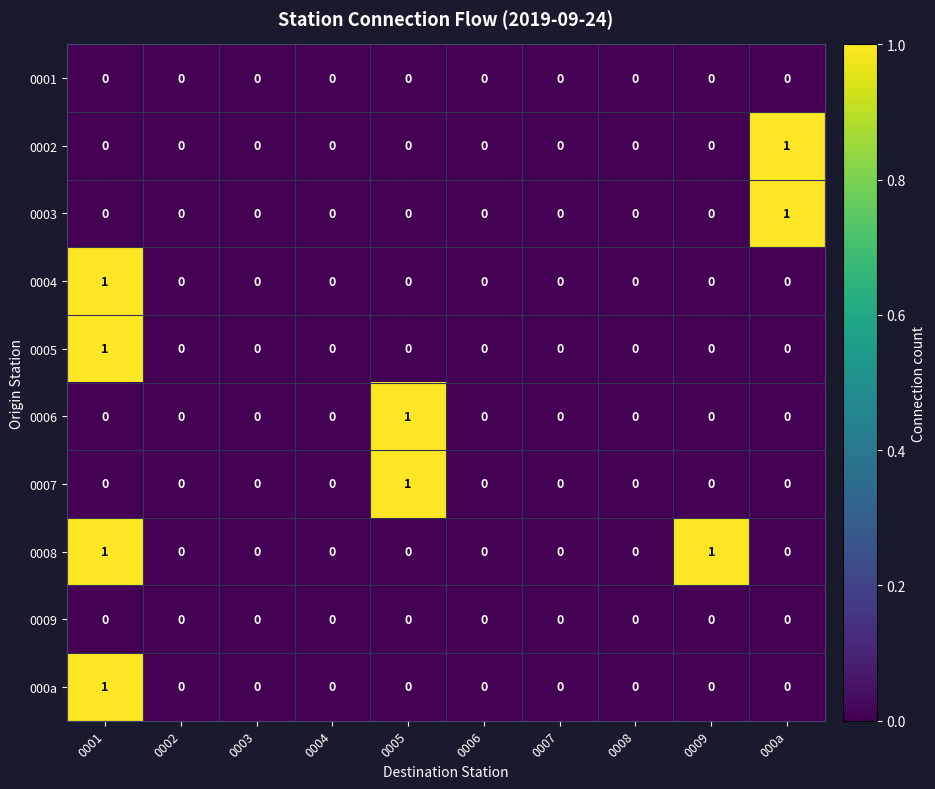

The 0008 series shows 1 at 0002. True or false?

False